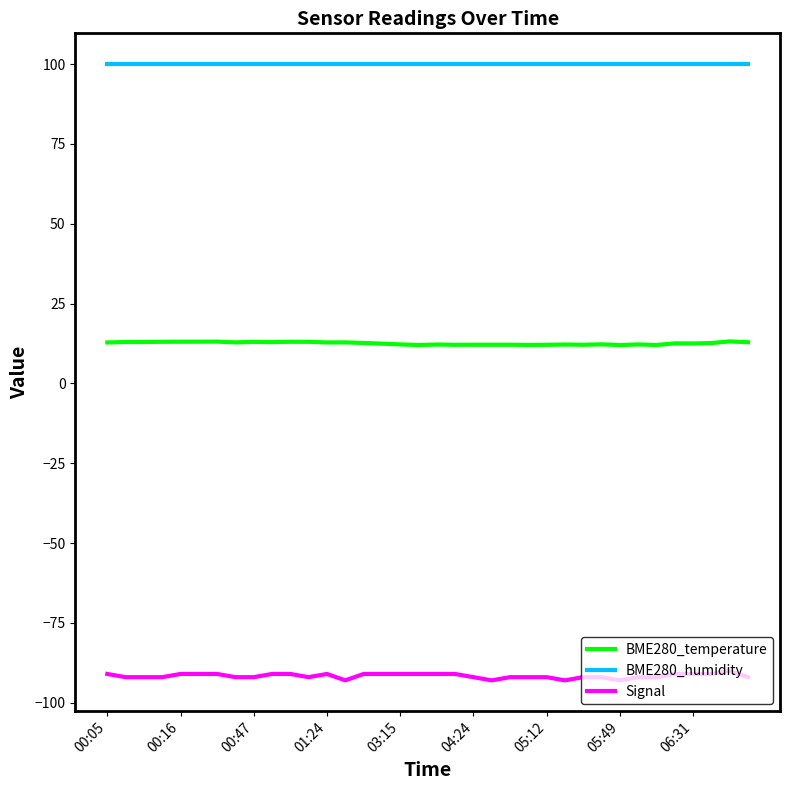

Rank the series by their maximum value, from highest to lowest.

BME280_humidity, BME280_temperature, Signal